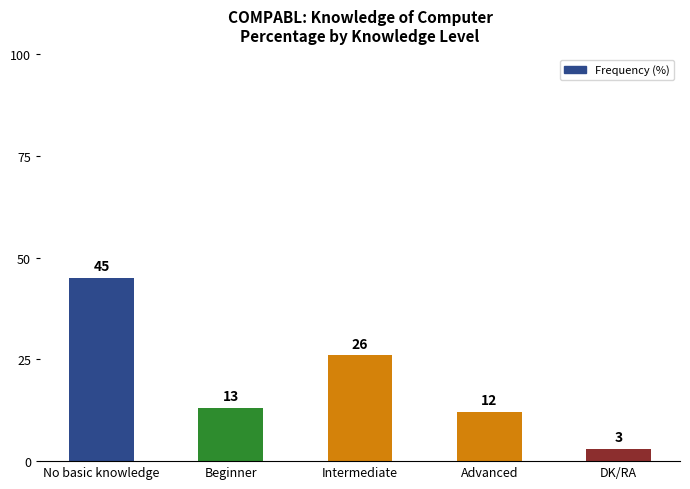

What is the difference between the second highest and minimum values?

23